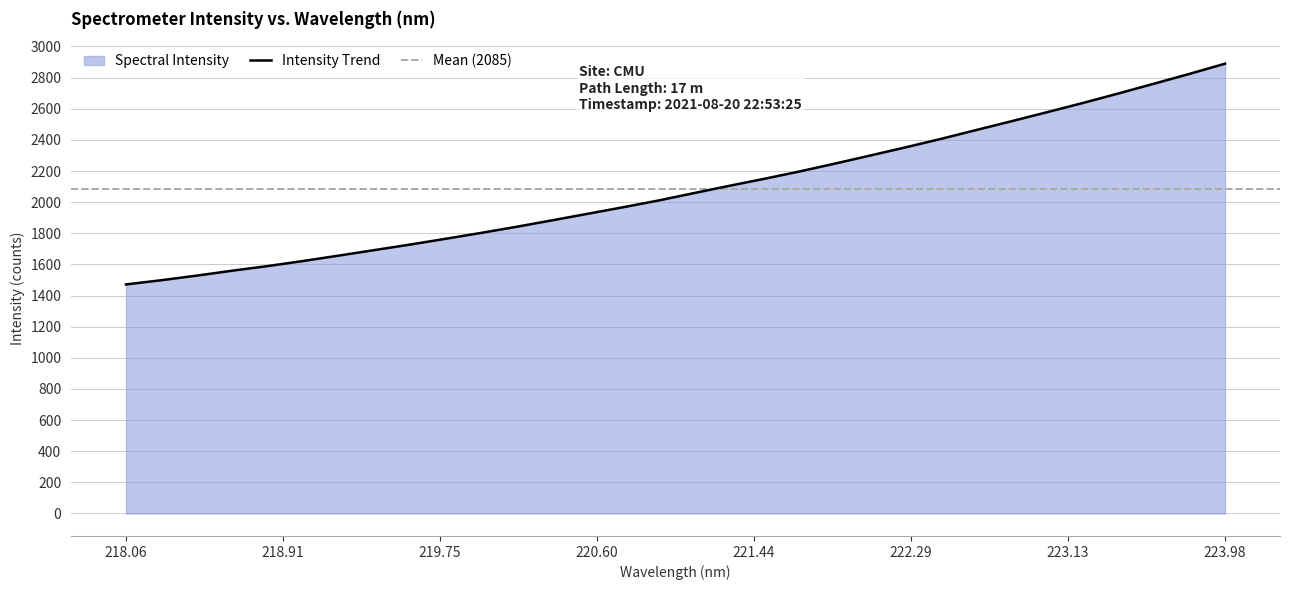

What is the lowest value of the Intensity Trend series?

1471.4